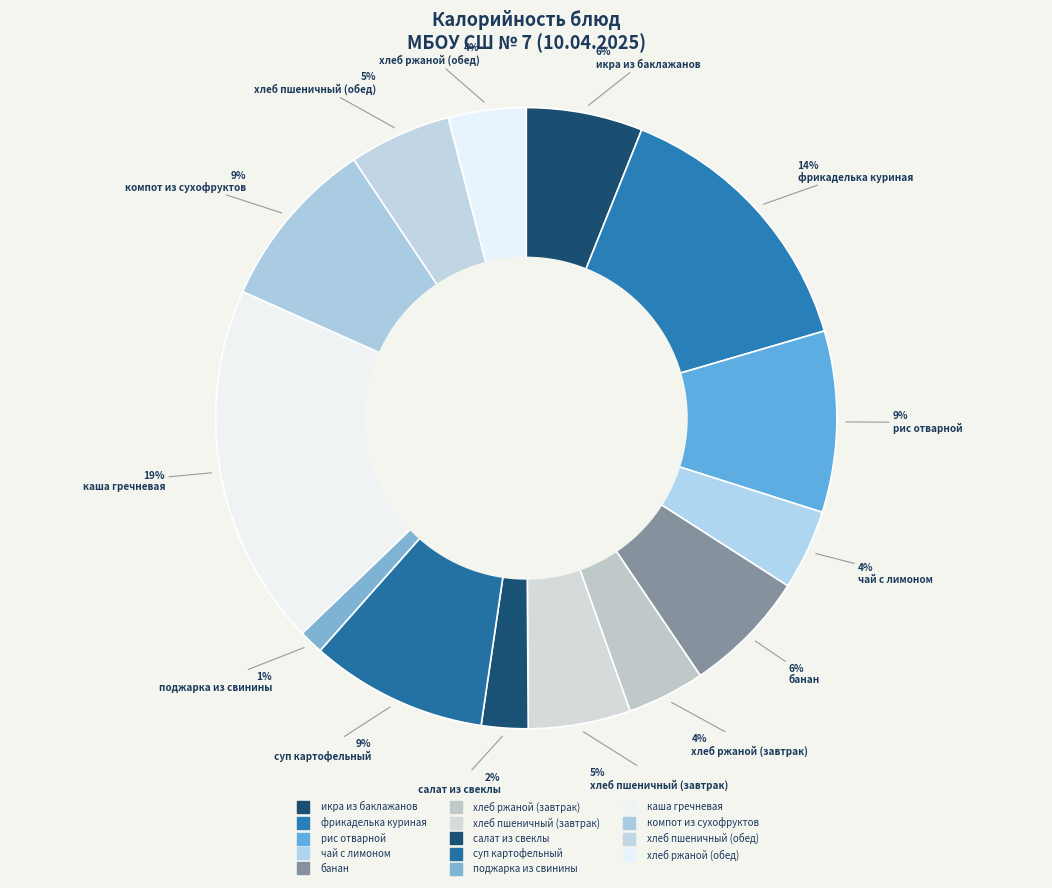

The хлеб пшеничный (завтрак) slice represents 5% of the pie. True or false?

True